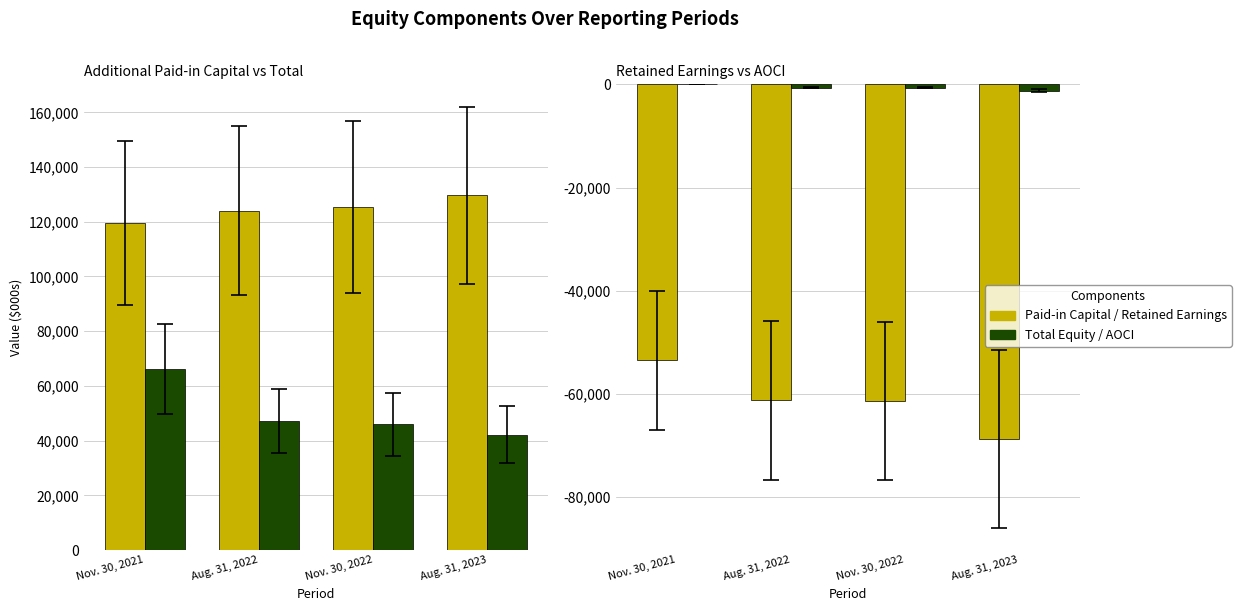

Rank the series by their maximum value, from highest to lowest.

Paid-in Capital, Total Equity, AOCI, Retained Earnings